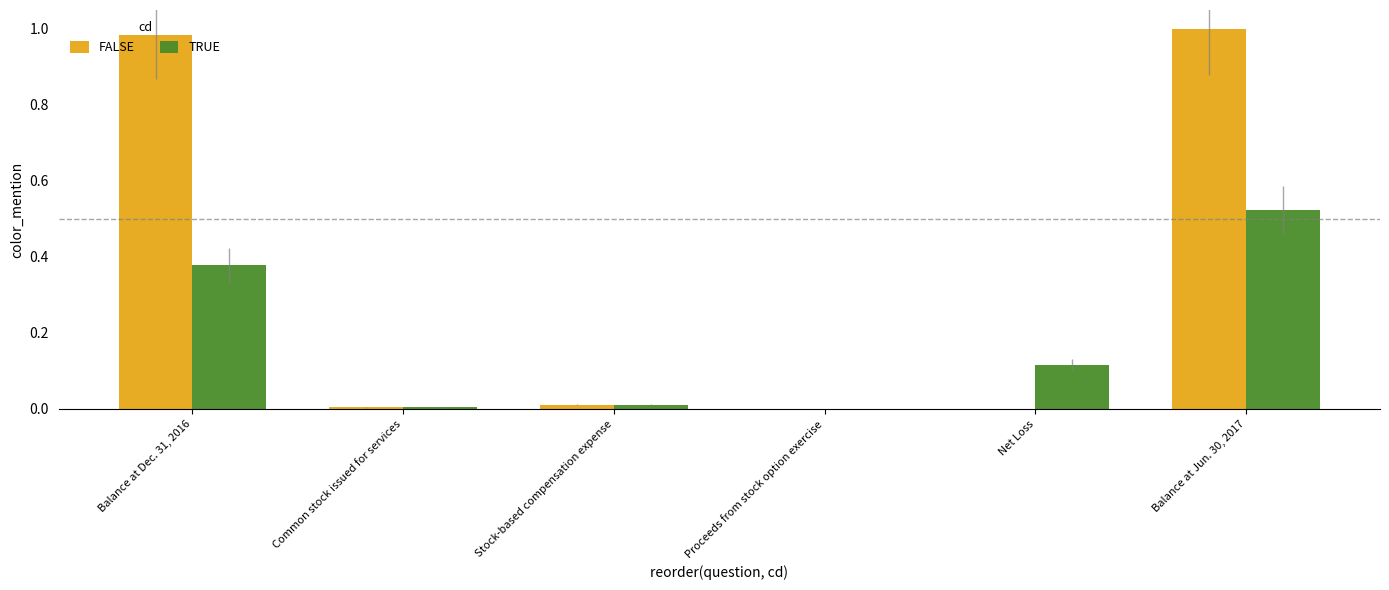

The value of FALSE at Proceeds from stock option exercise is 0.0. True or false?

True